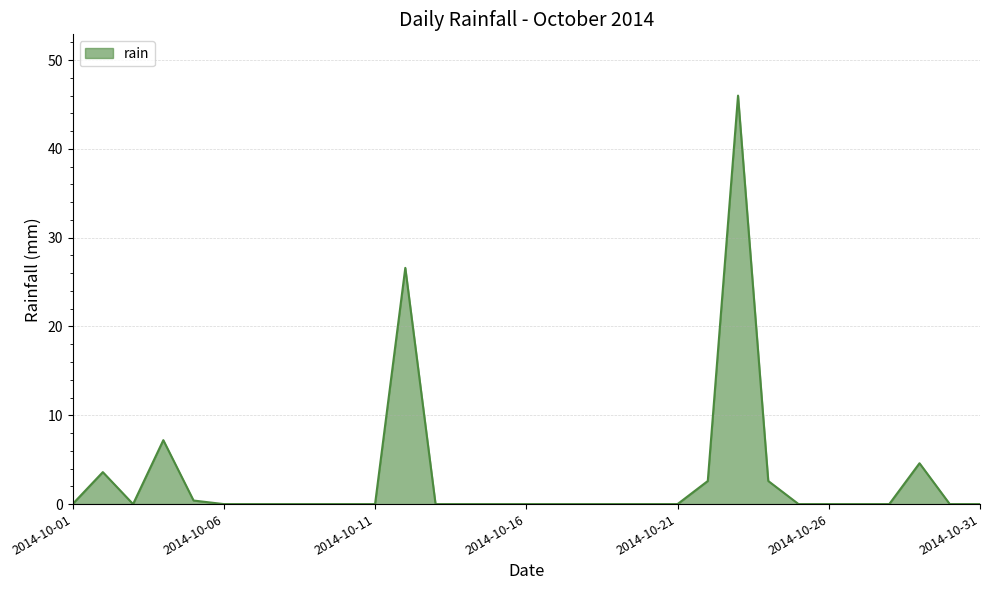

What is the maximum value shown in the chart?

46.0